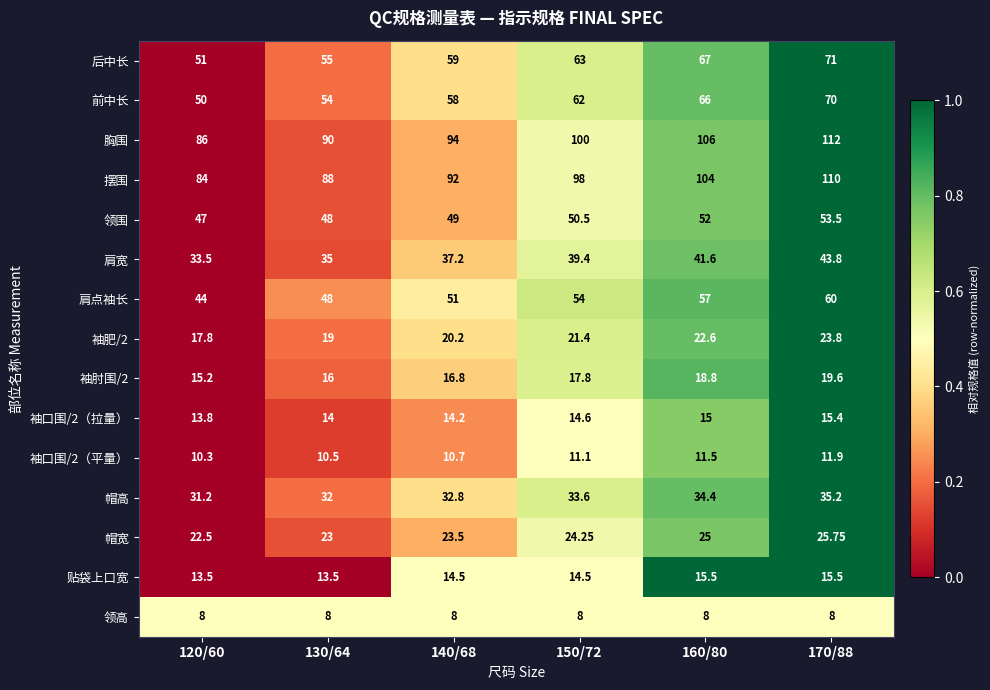

Which series has the largest total across all categories?

胸围